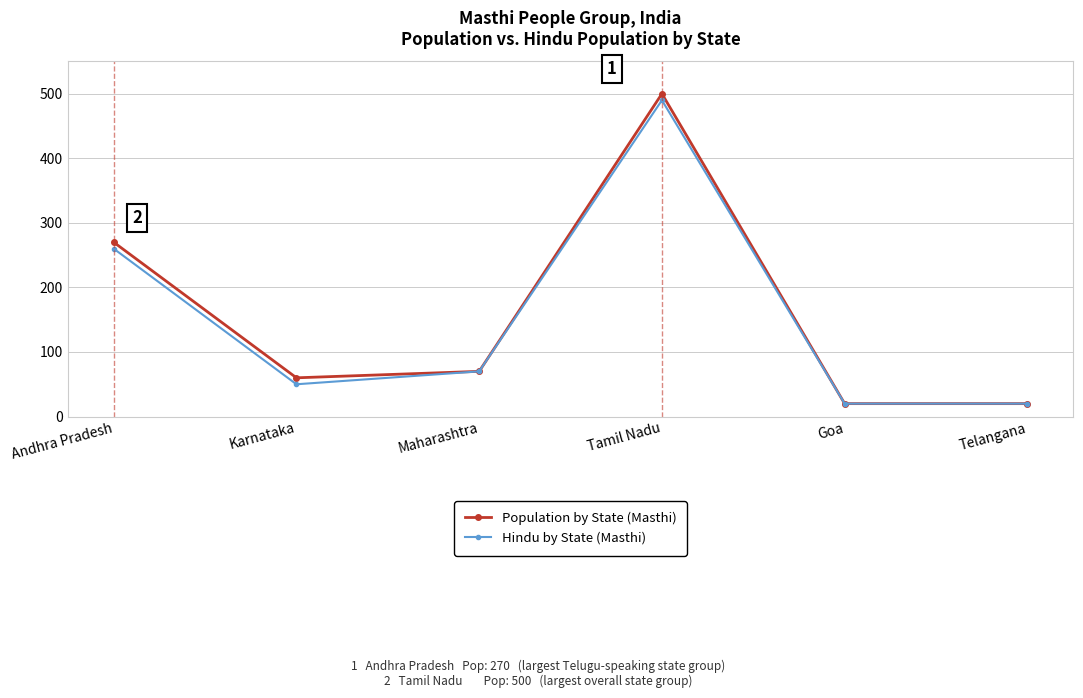

How many lines are shown in the chart?

2